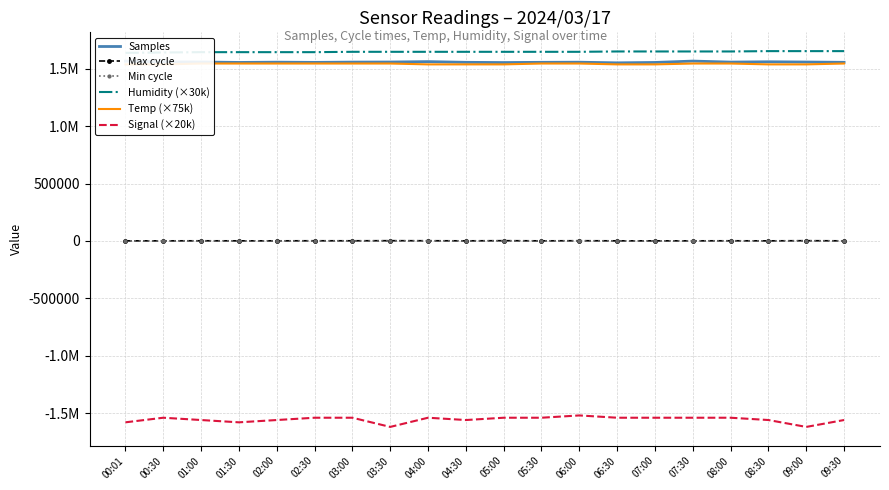

True or false: Samples and Humidity (×30k) cross at least once.

False